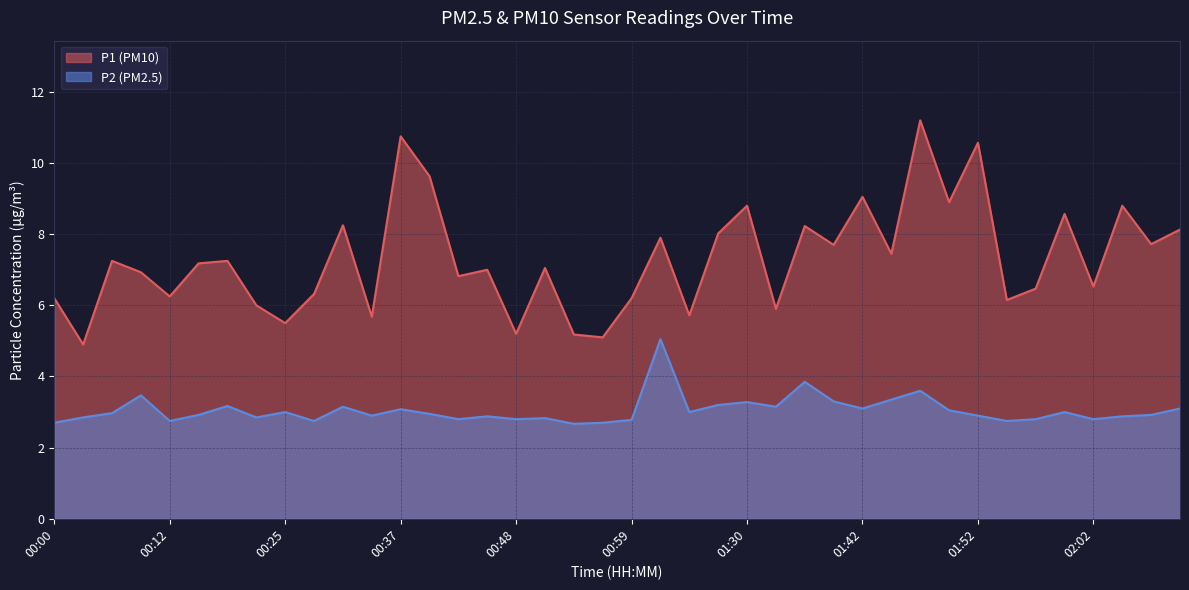

True or false: P2 and P1 cross at least once.

False